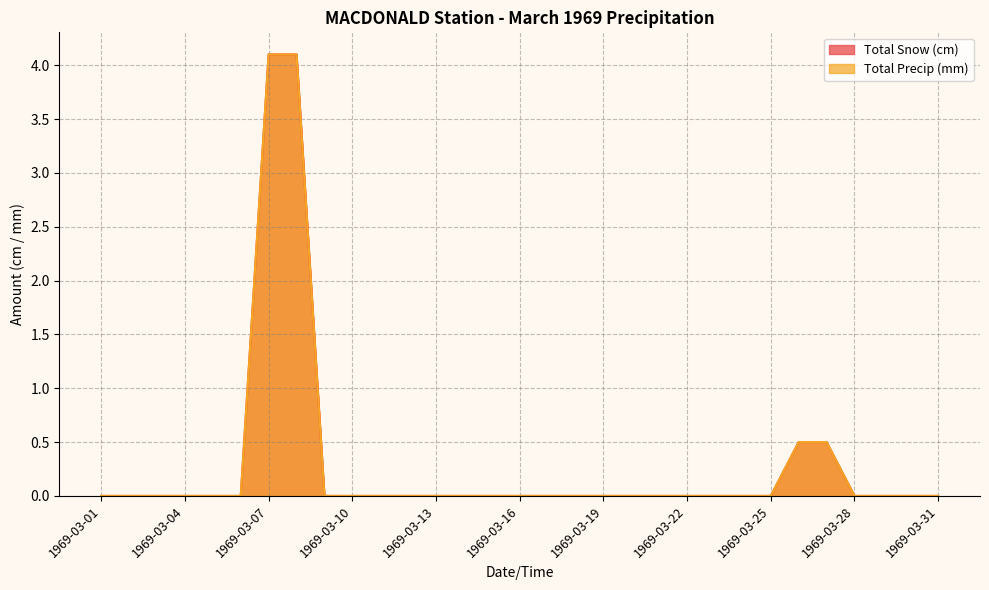

Which has a higher value, 1969-03-07 or 1969-03-29?

1969-03-07